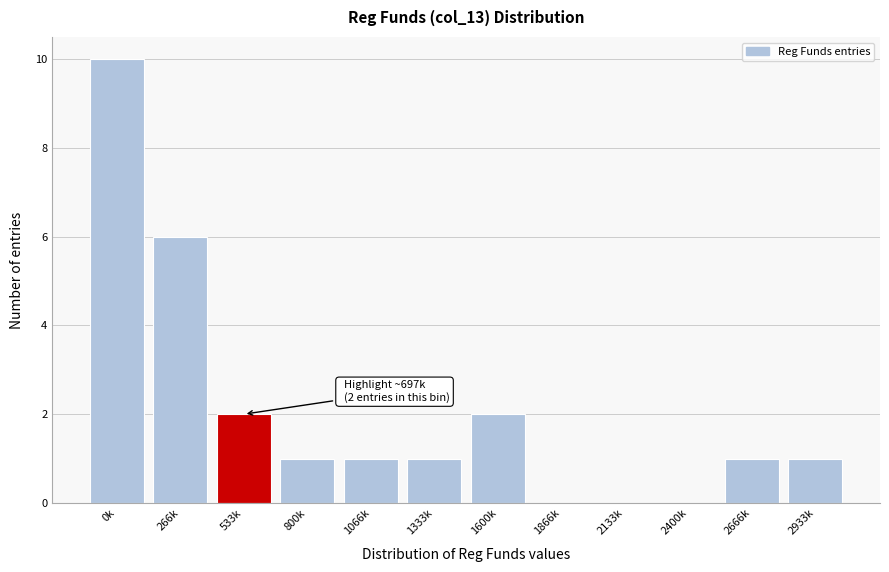

Reading left to right, what are all the values shown in this chart?

0k=10	266k=6	533k=2	800k=1	1066k=1	1333k=1	1600k=2	1866k=0	2133k=0	2400k=0	2666k=1	2933k=1